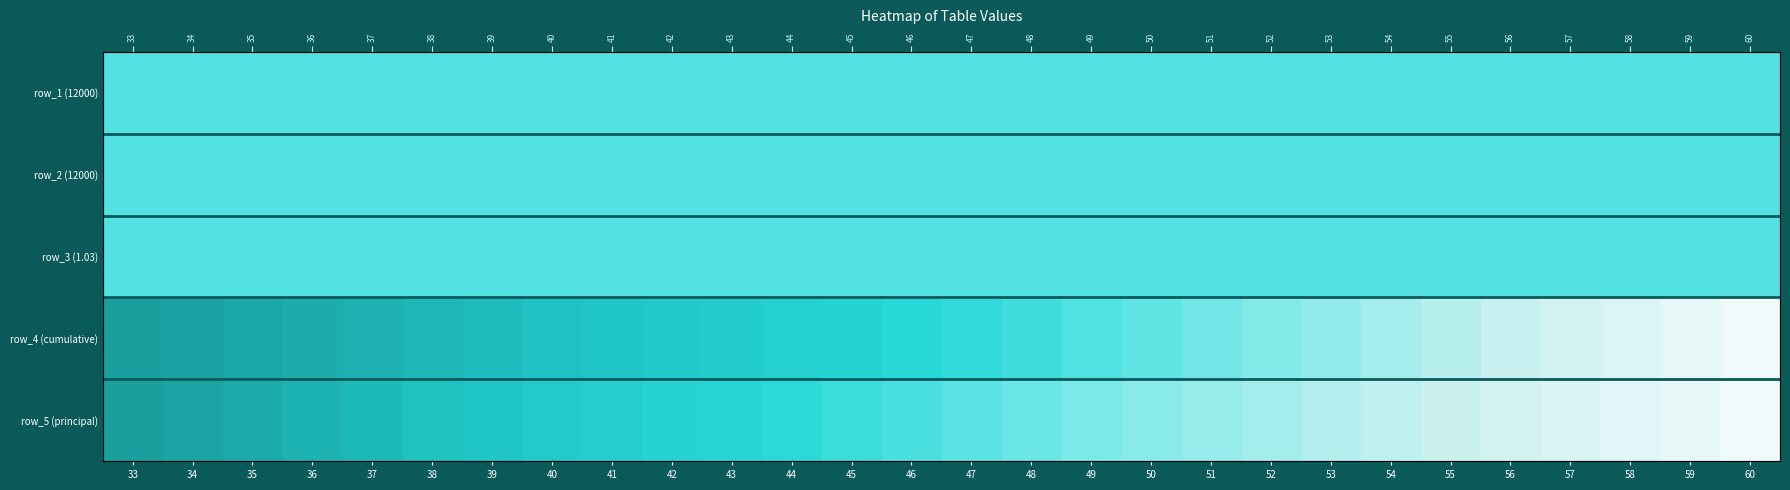

At how many categories does at least one series exceed 0?

28